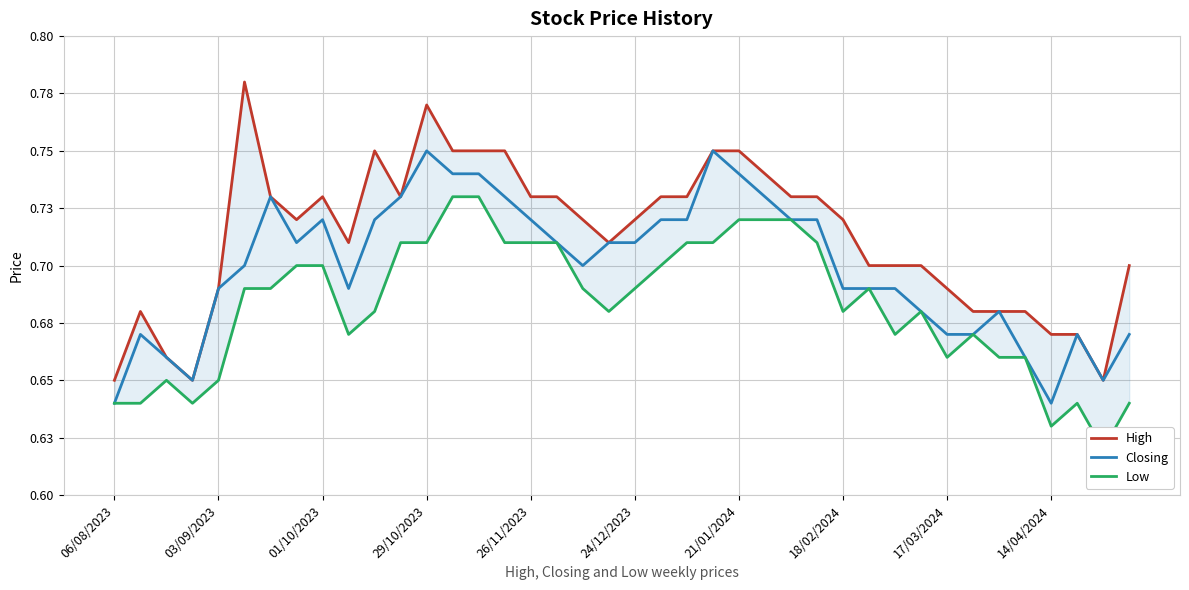

Count the number of categories in the chart.

40